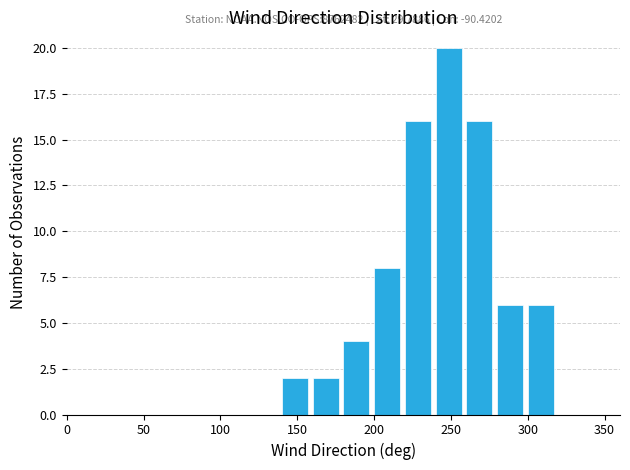

Over which range of the x-axis is the bar tallest?

240 to 260